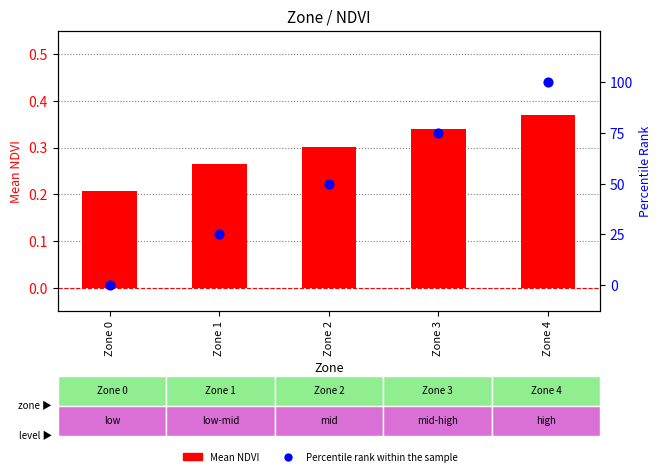

Is the value of Percentile rank within the sample at Zone 0 greater than the value of Mean NDVI at Zone 1?

No